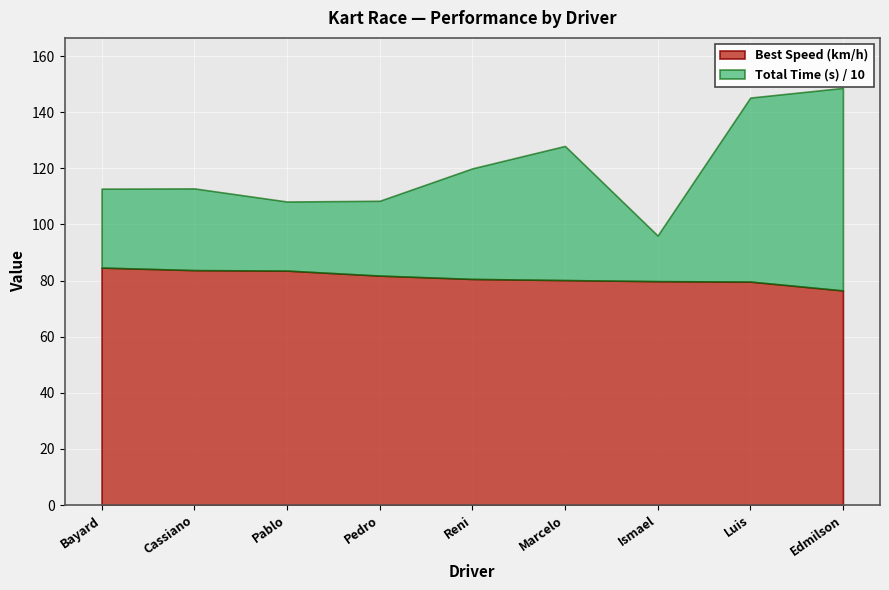

The value of Best Speed (km/h) at Marcelo is 80.2. True or false?

True